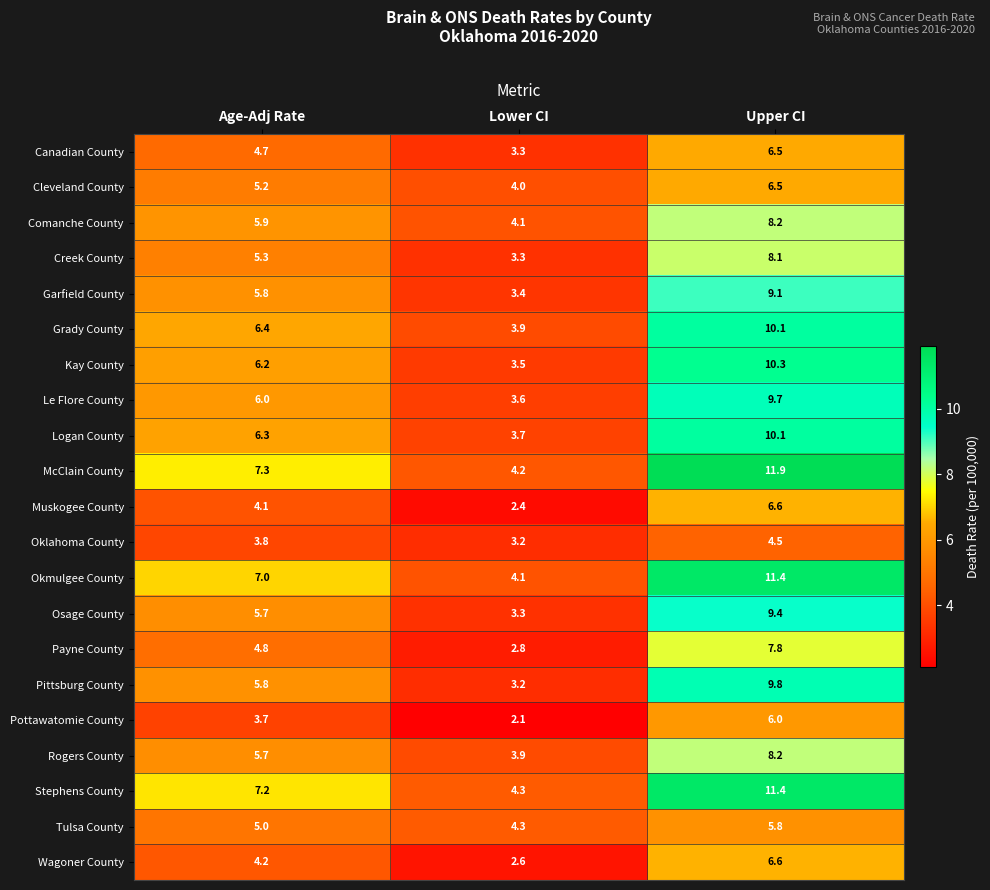

At which label is Le Flore County closest to 6?

Age-Adj Rate